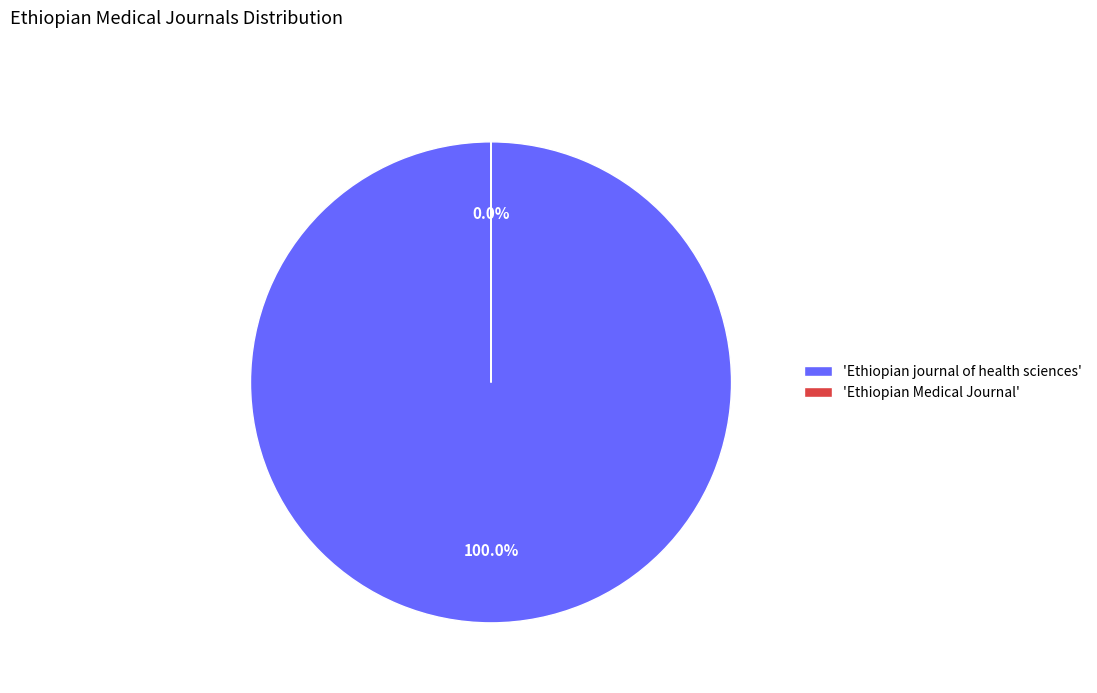

What percentage is the Ethiopian journal of health sciences slice, to the nearest percent?

100%